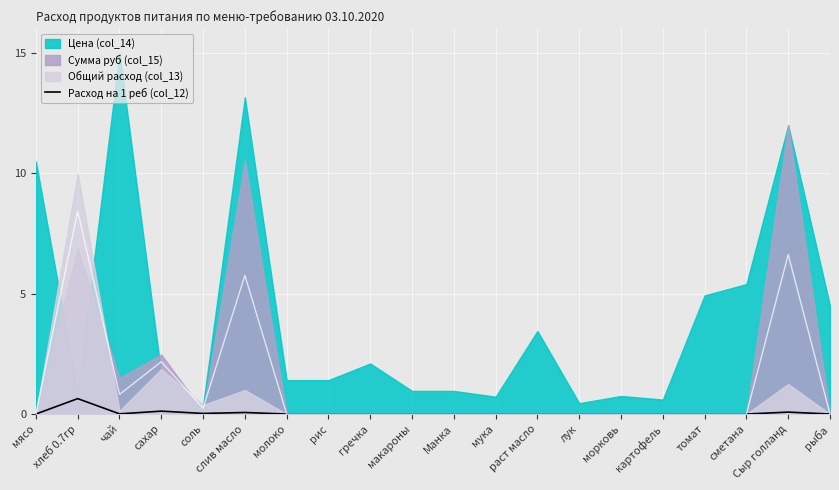

Reading right to left, list all the values displayed in this chart.

рыба=0.0	Сыр голланд=0.1	сметана=0.0	томат=0.0	картофель=0.0	морковь=0.0	лук=0.0	раст масло=0.0	мука=0.0	Манка=0.0	макароны=0.0	гречка=0.0	рис=0.0	молоко=0.0	слив масло=0.1	соль=0.0	сахар=0.1	чай=0.0	хлеб 0.7гр=0.6	мясо=0.0